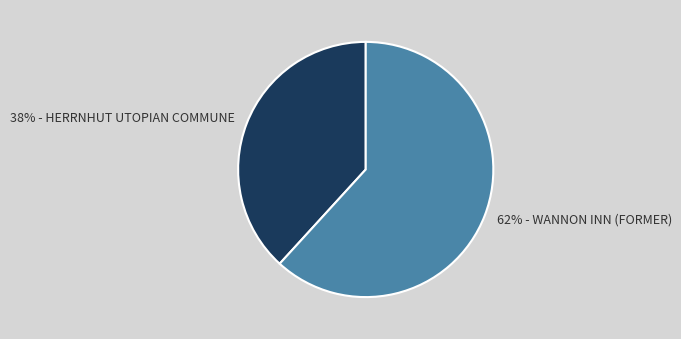

Does any single category account for the majority?

Yes